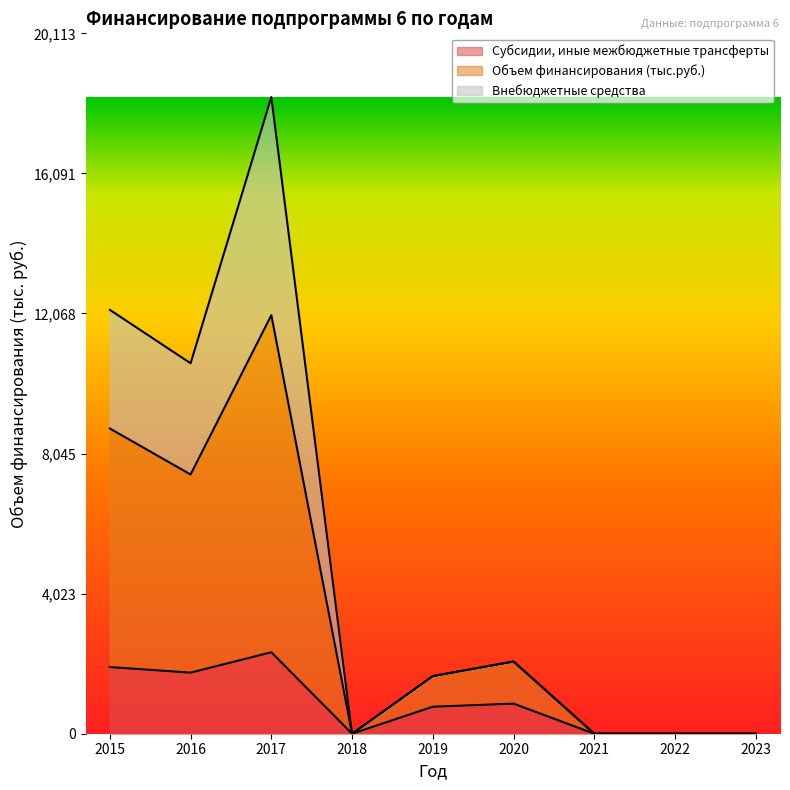

Where is Субсидии, иные межбюджетные трансферты nearest to the value 1169?

2020